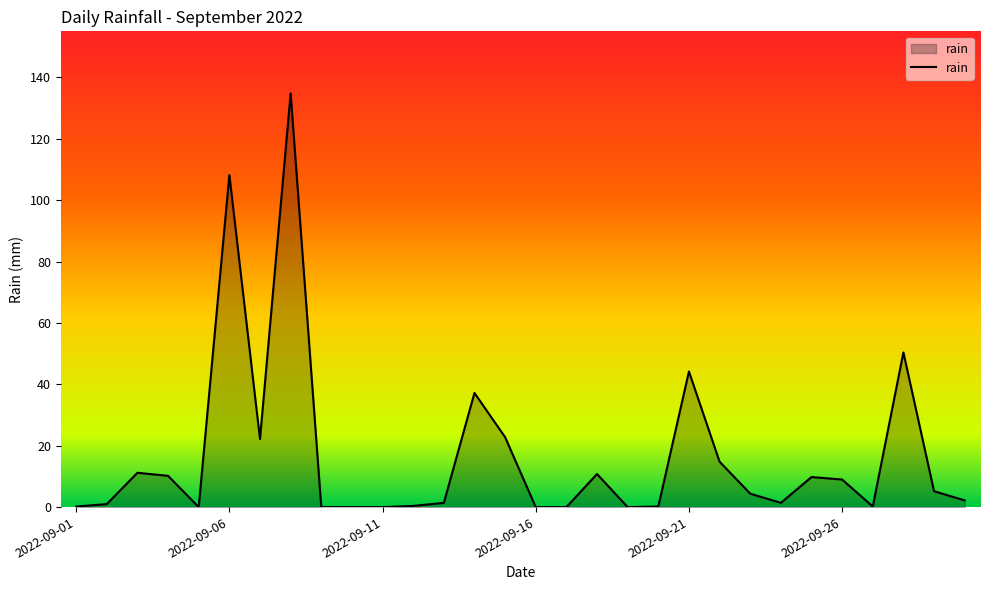

What is the greatest value displayed?

134.8